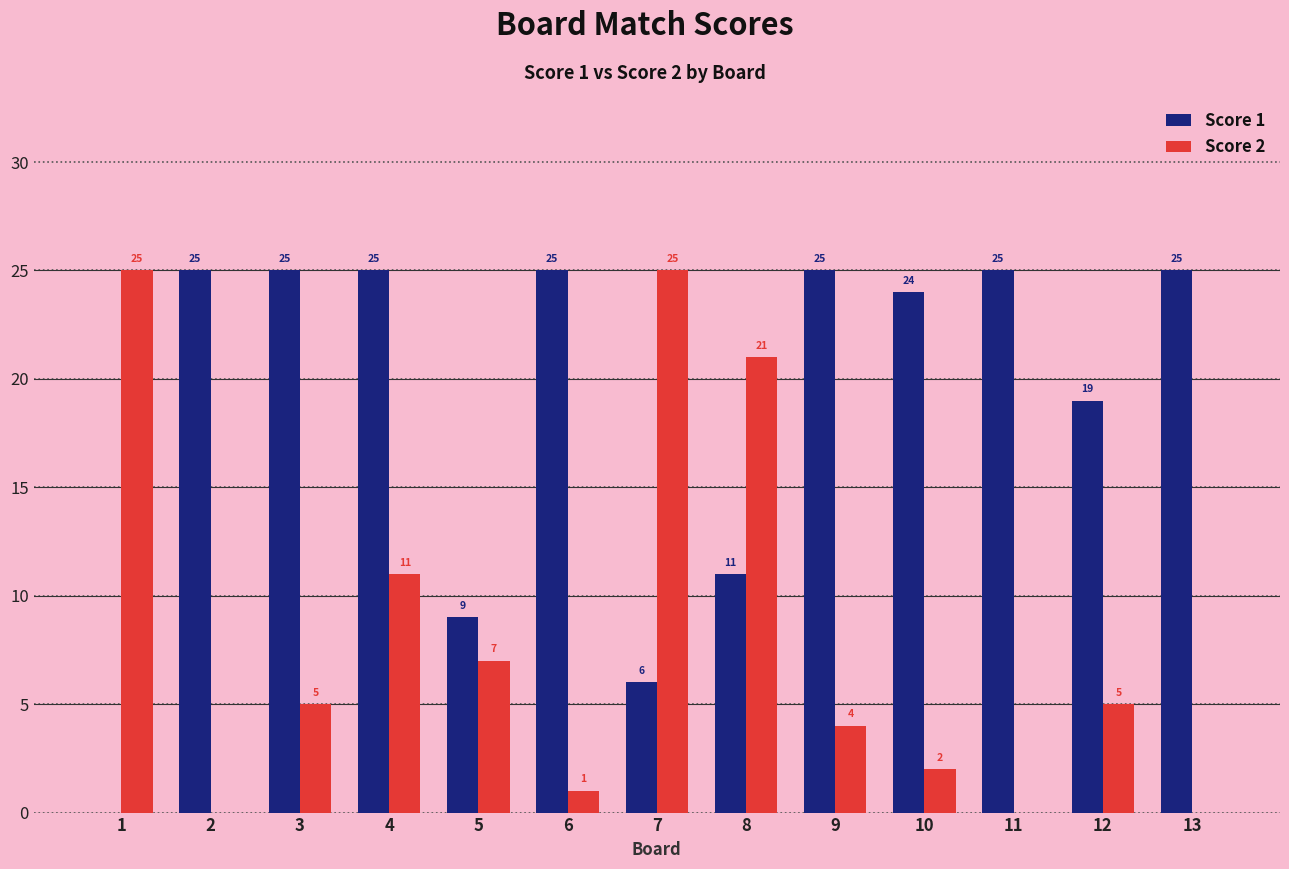

Which series changed the most between 10 and 12?

Score 1